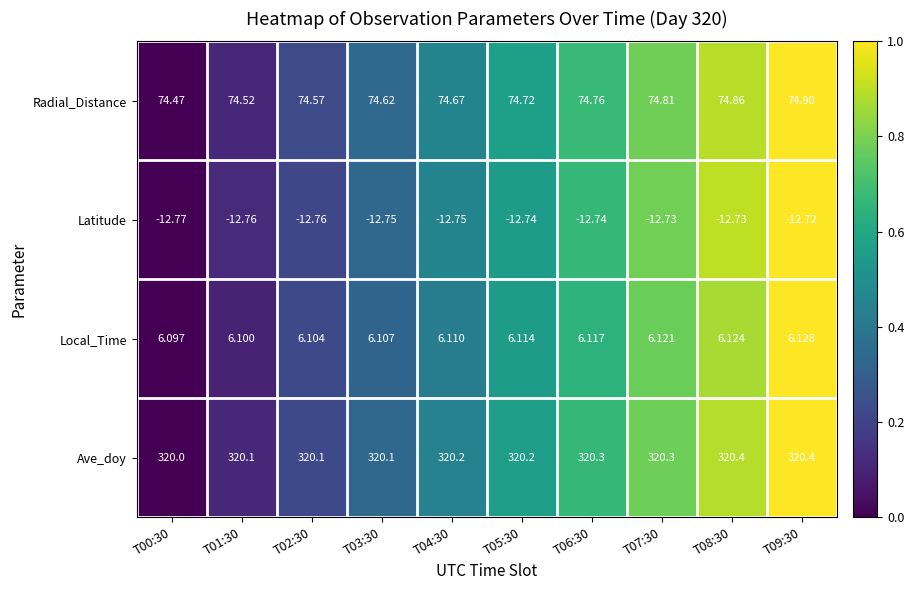

Rank the series by their maximum value, from lowest to highest.

Latitude, Local_Time, Radial_Distance, Ave_doy